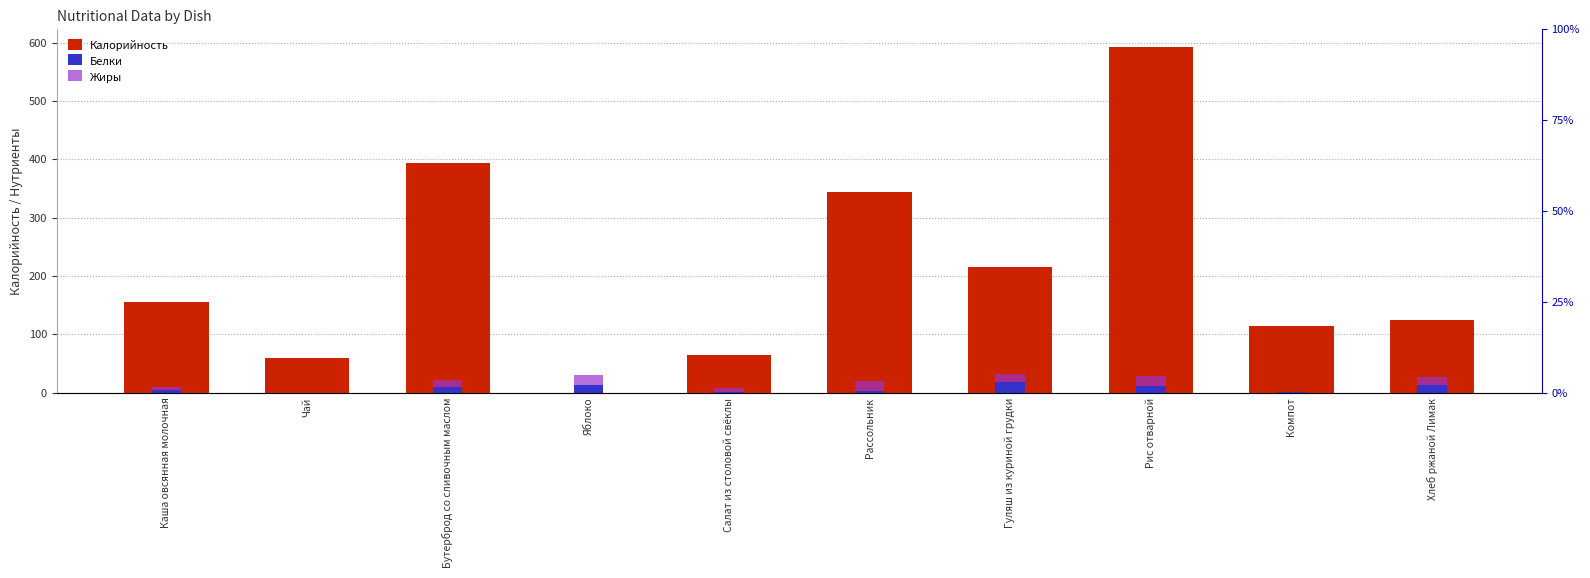

What are all the series names shown in the legend?

Калорийность, Белки, Жиры